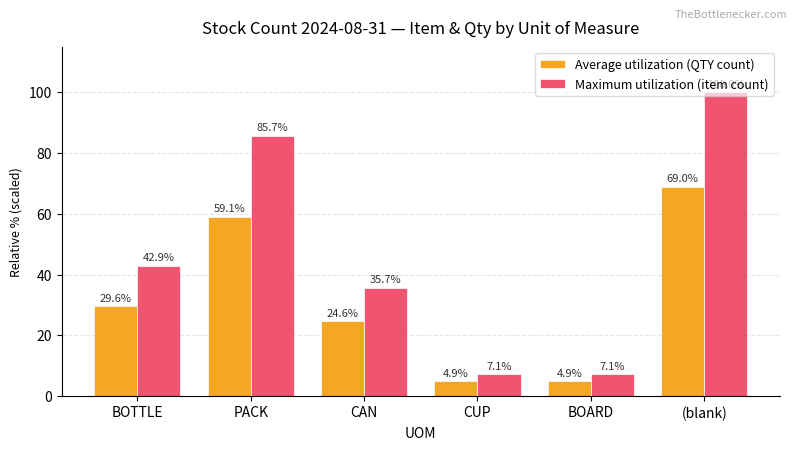

What is the sum of the Maximum utilization (item count) values at BOTTLE and (blank)?

142.9